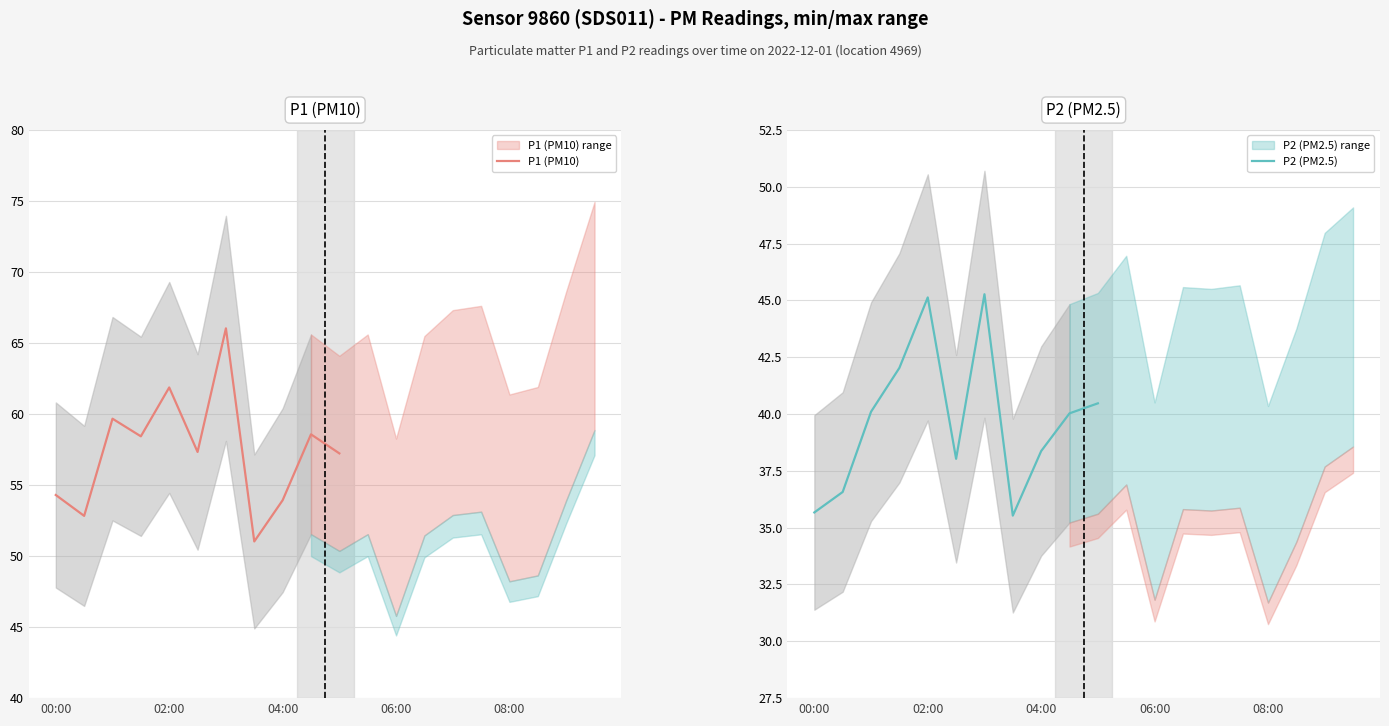

What is the greatest value displayed?

66.0